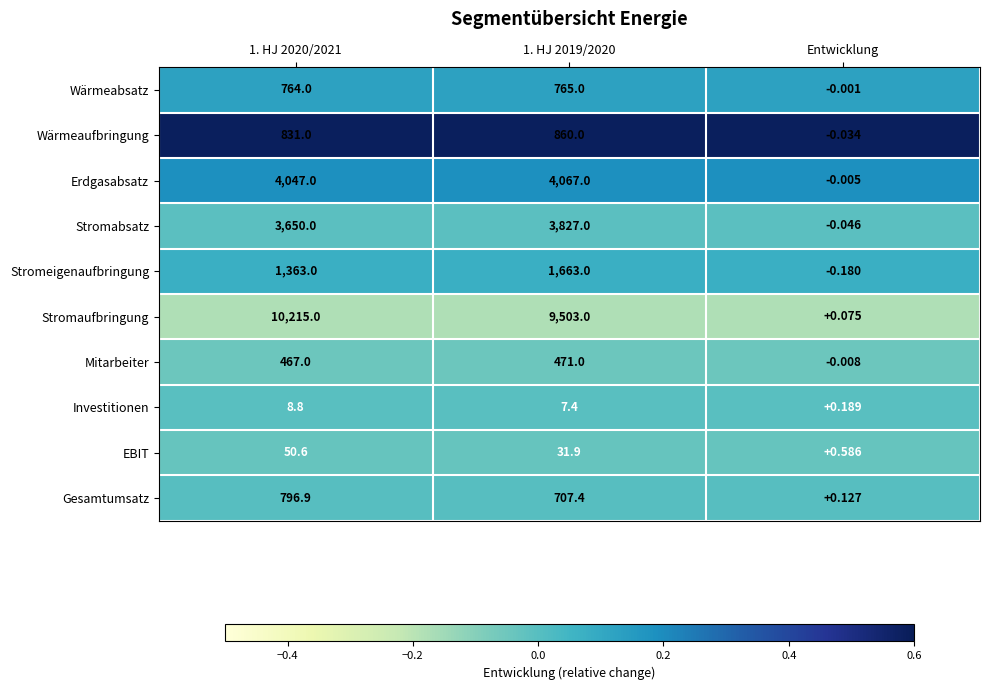

At Entwicklung, list the series in order from largest to smallest.

EBIT, Investitionen, Gesamtumsatz, Stromaufbringung, Wärmeabsatz, Erdgasabsatz, Mitarbeiter, Wärmeaufbringung, Stromabsatz, Stromeigenaufbringung